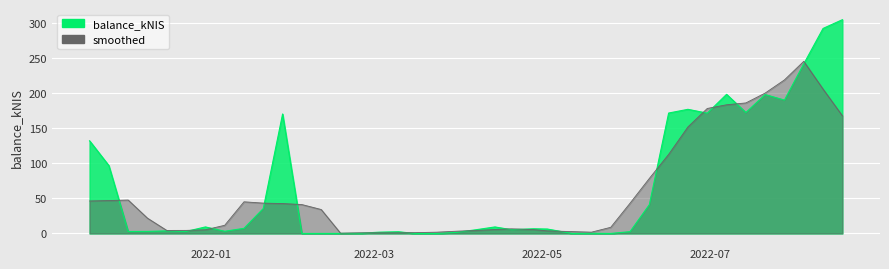

True or false: the data shows 241.6 at 2022-08-04.

True